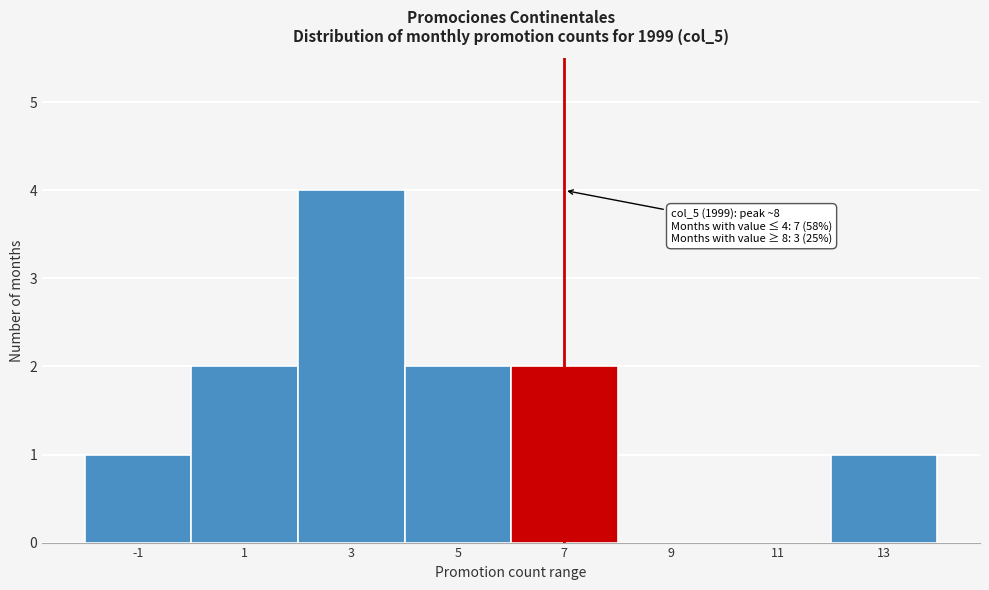

Reading left to right, what are all the values shown in this chart?

-1=1	1=2	3=4	5=2	7=2	9=0	11=0	13=1